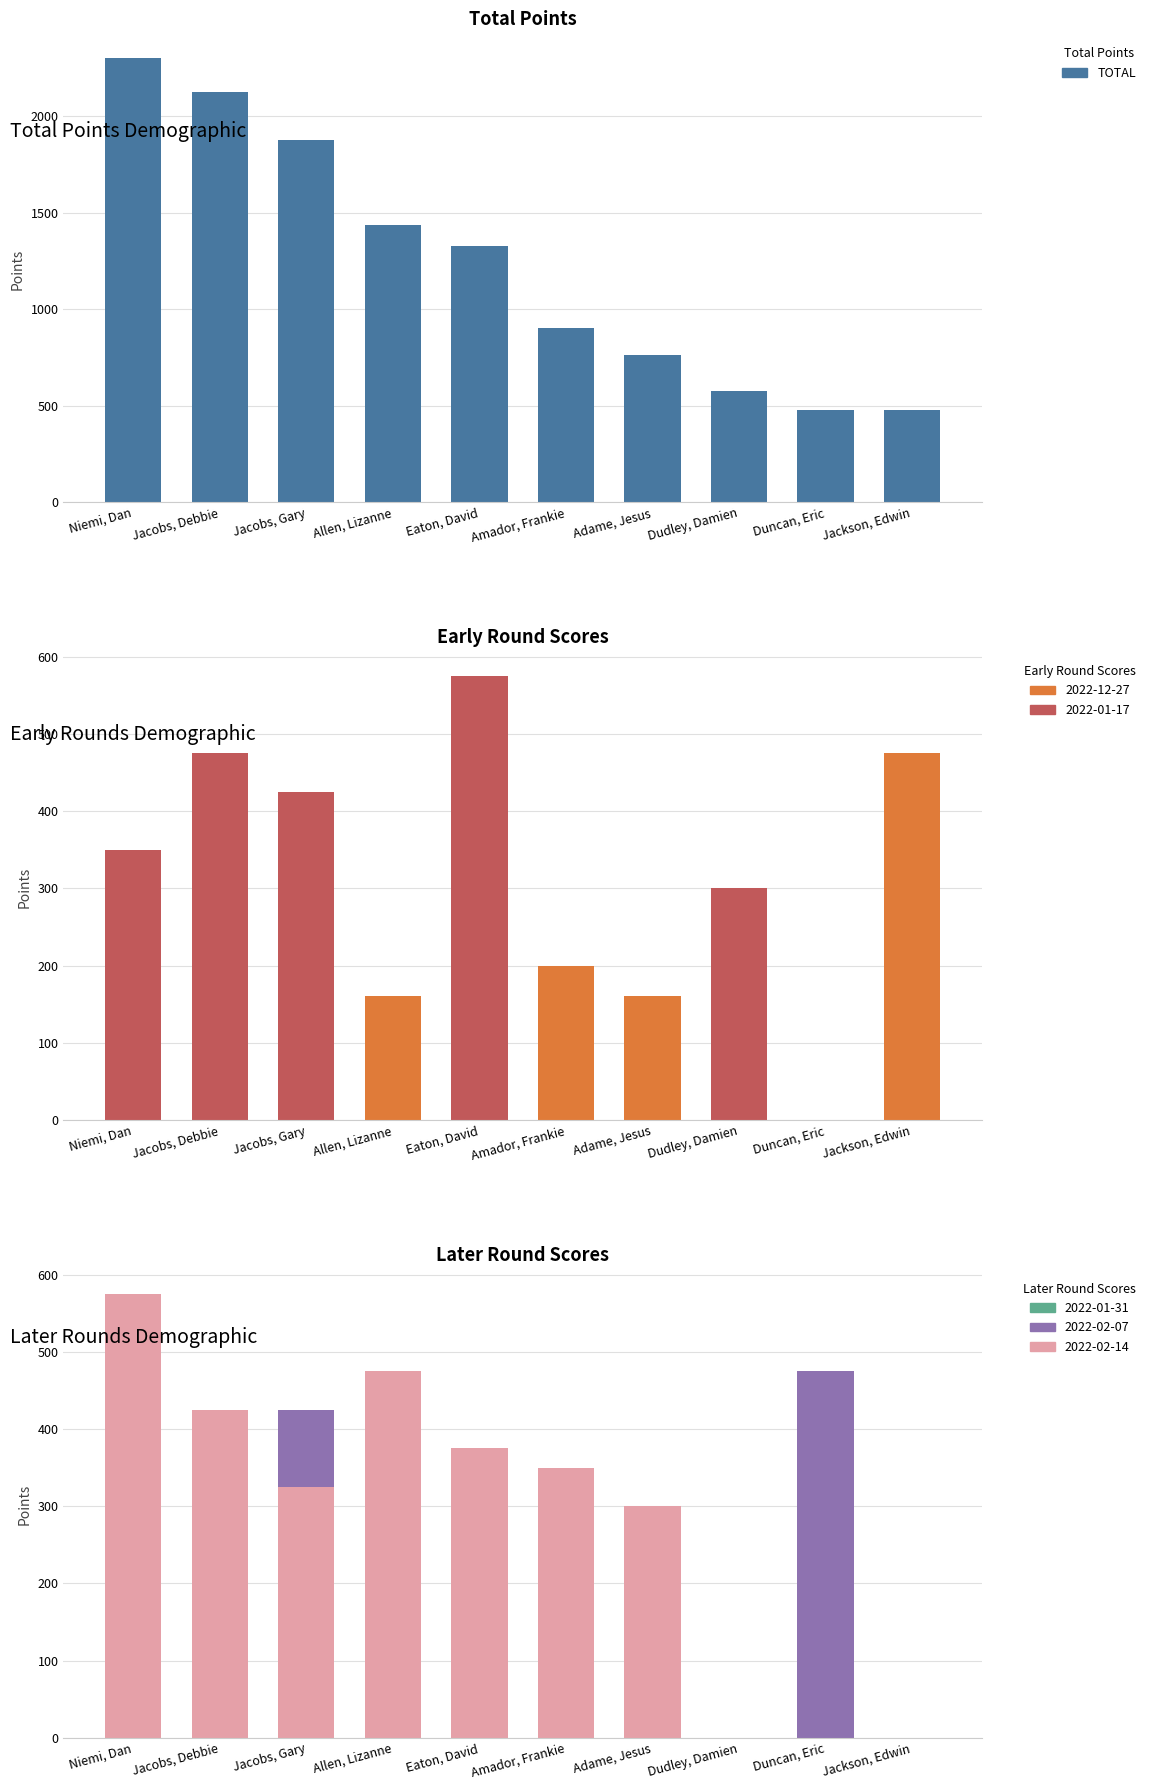

The chart shows a value of 1875 at Jacobs, Gary. True or false?

True